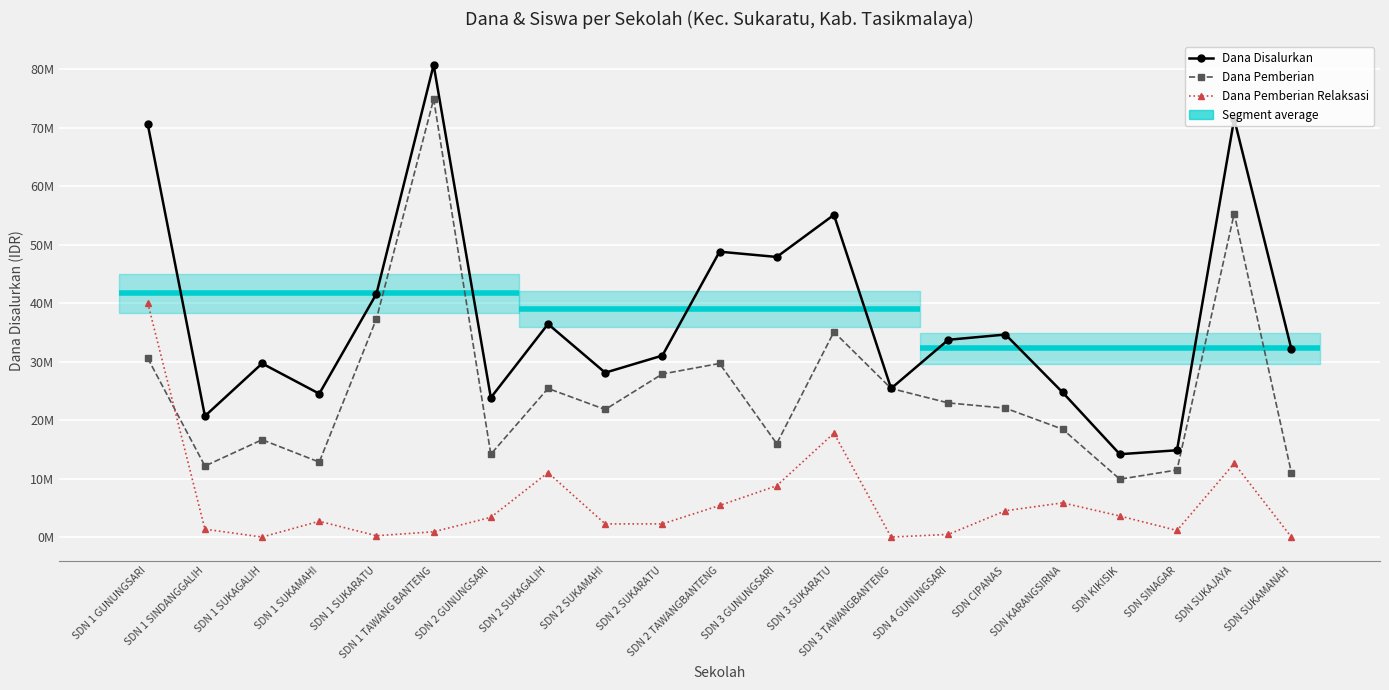

At which category does Dana Disalurkan reach its first local peak?

SDN 1 SUKAGALIH